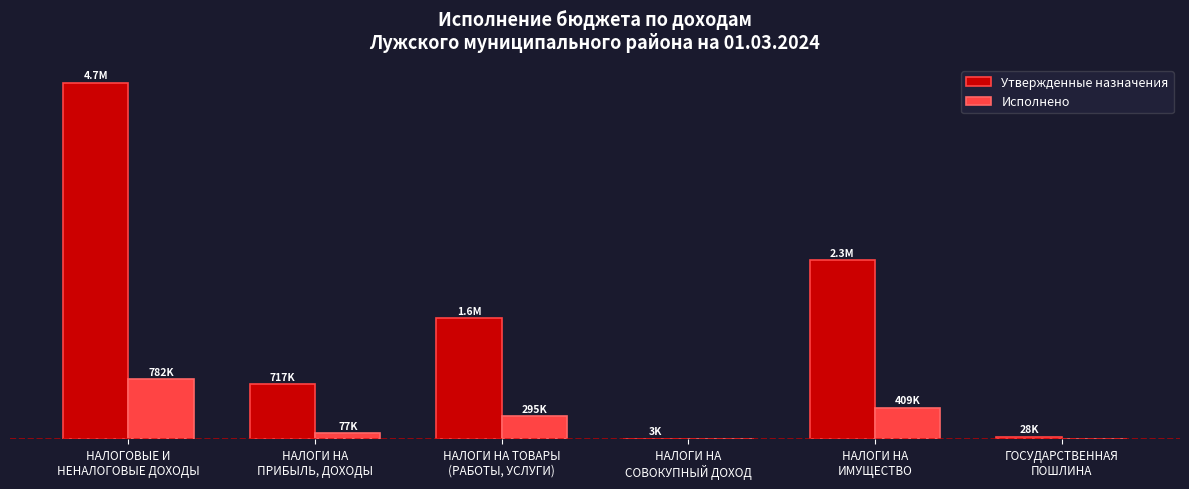

Are the bars grouped side by side (vs. stacked)?

Yes